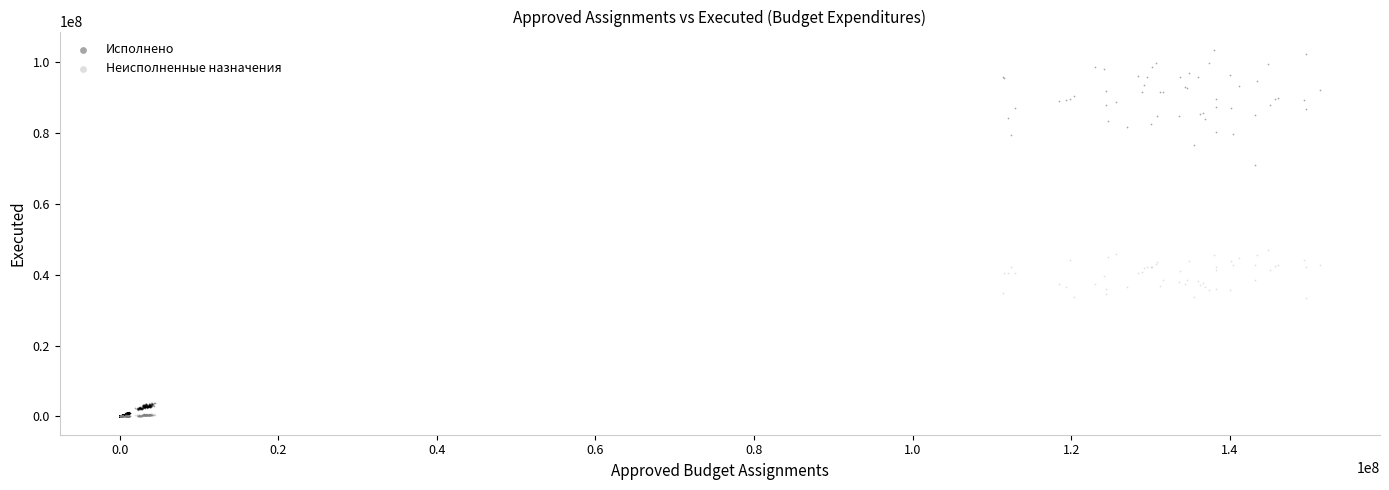

Which series has the widest spread of Y values?

Исполнено